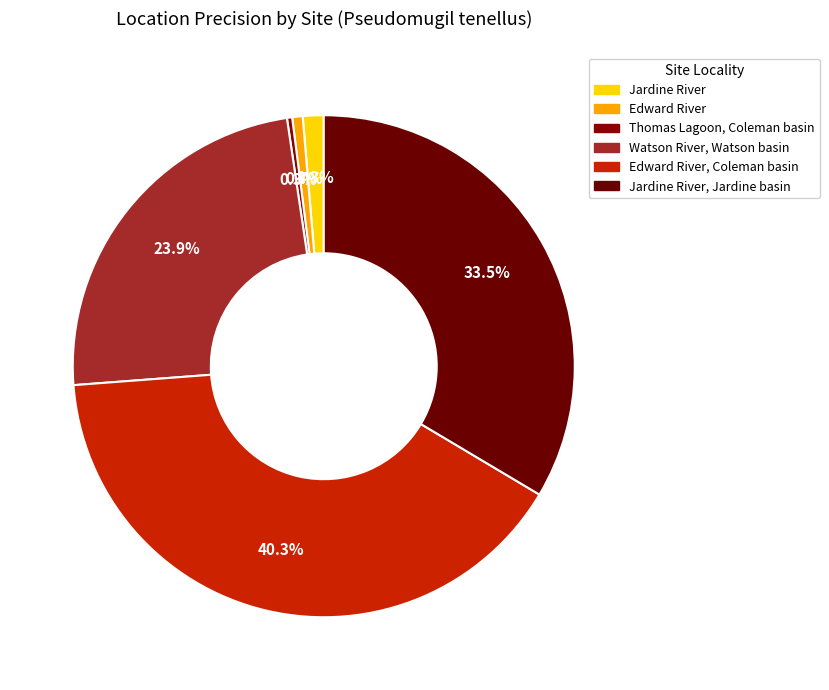

Count the number of slices in the pie.

6